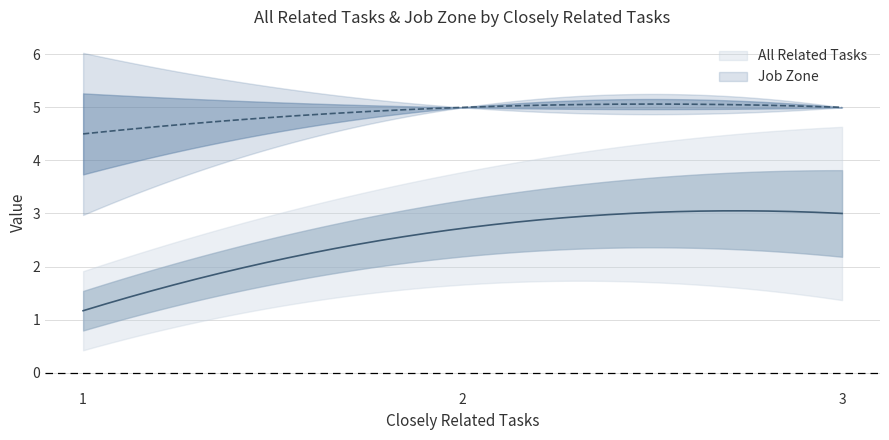

Rank the categories by Job Zone value from highest to lowest.

3, 2, 1